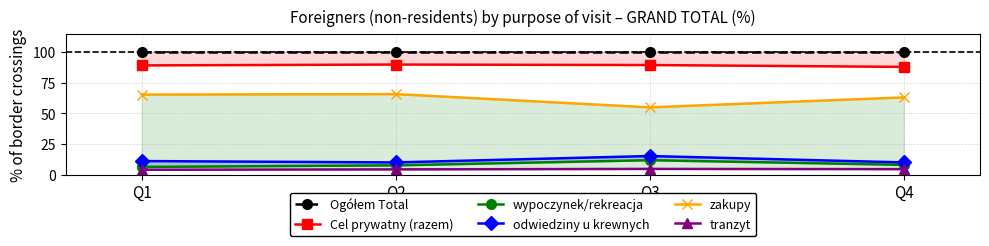

How many lines are shown in the chart?

6